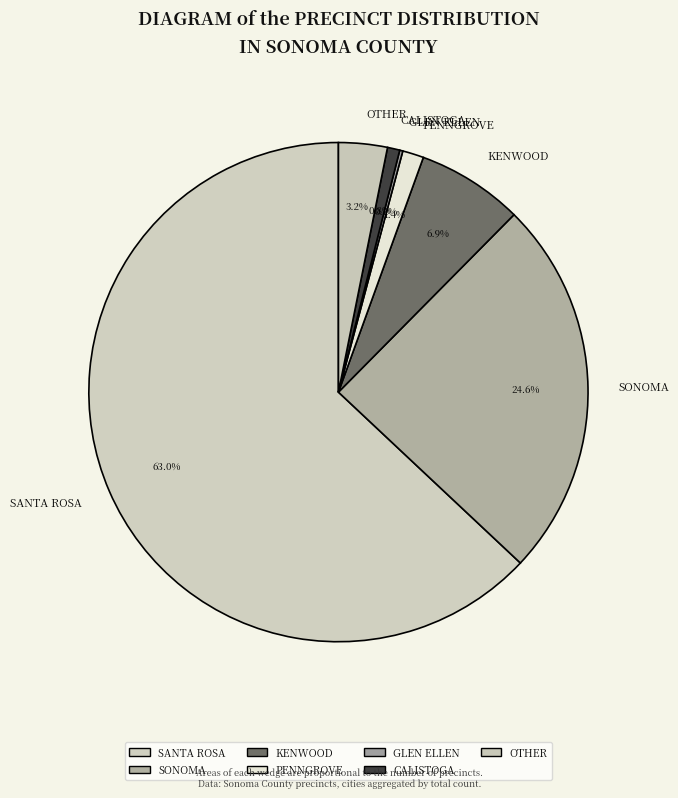

Is SANTA ROSA the majority of the pie?

Yes